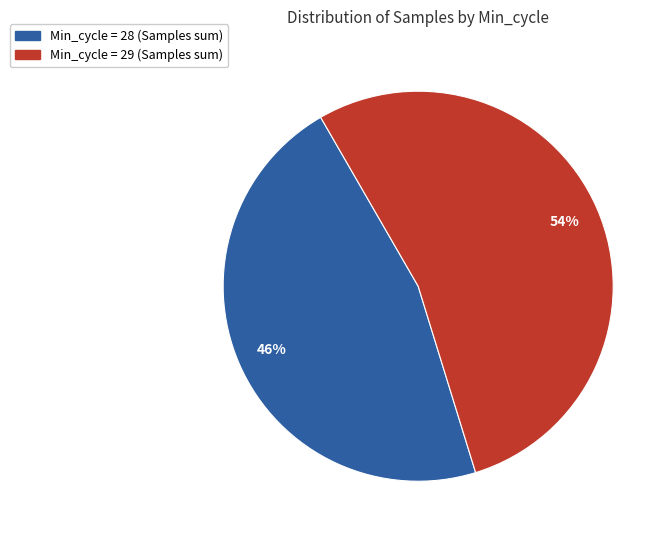

Is there a majority slice in this chart?

Yes